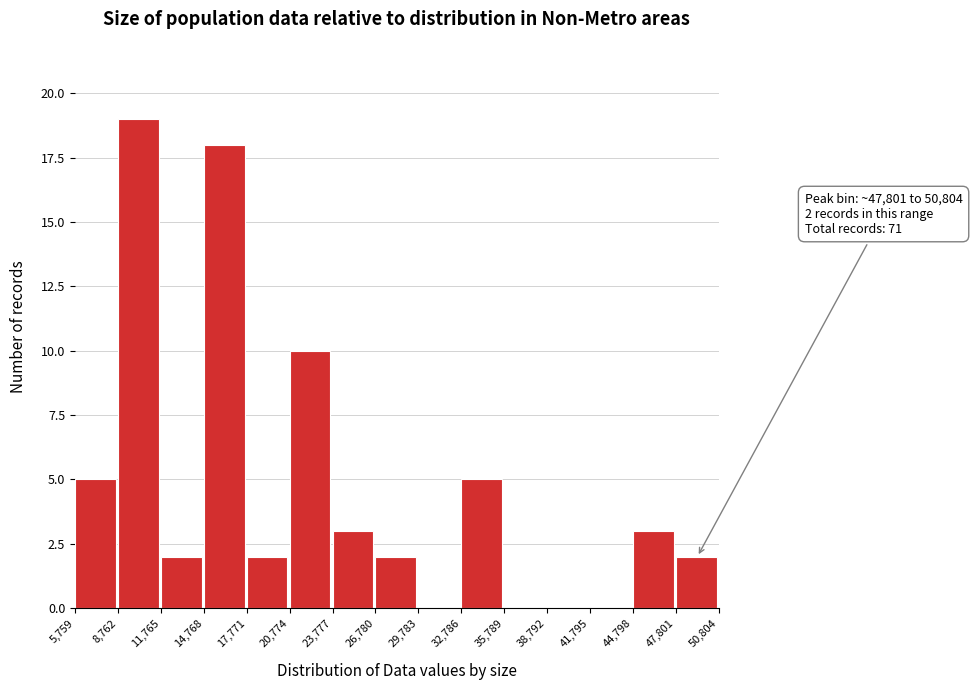

Over which range of the x-axis is the bar tallest?

8,762 to 11,765